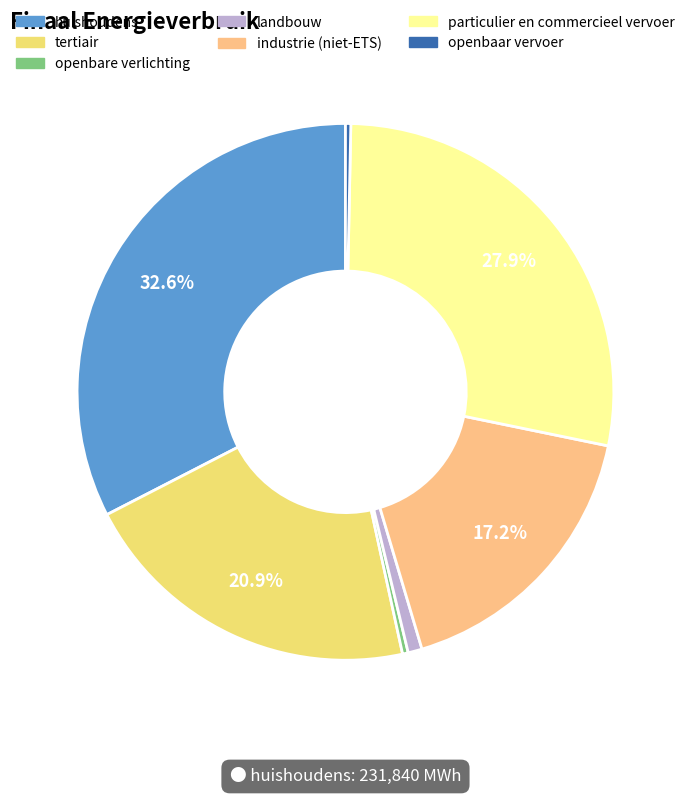

How many slices are in this pie chart?

7